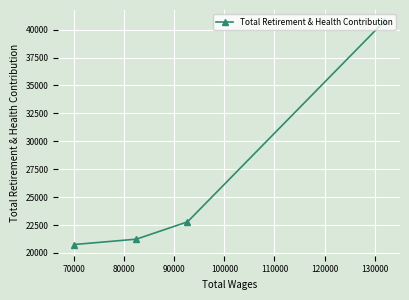

What is the difference between the maximum and second lowest values?

19523